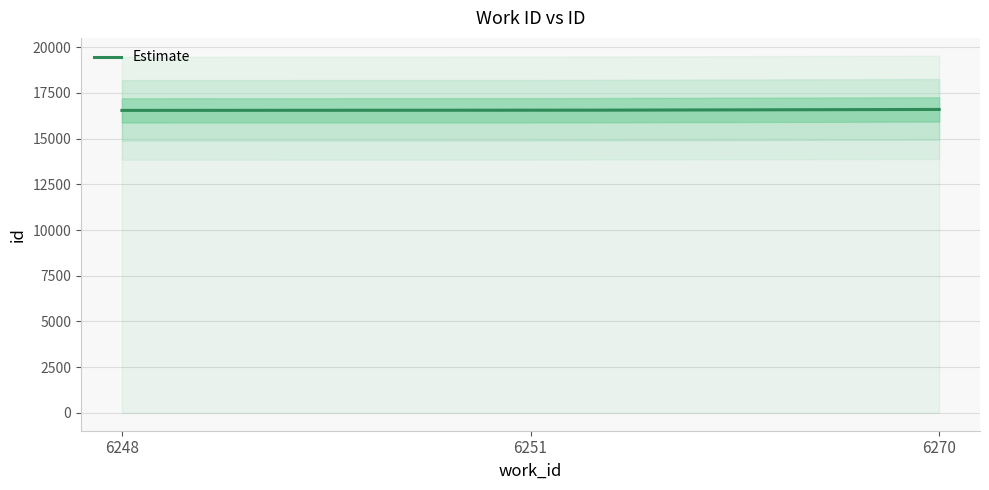

What is the value of the 2nd point from the left?

16552